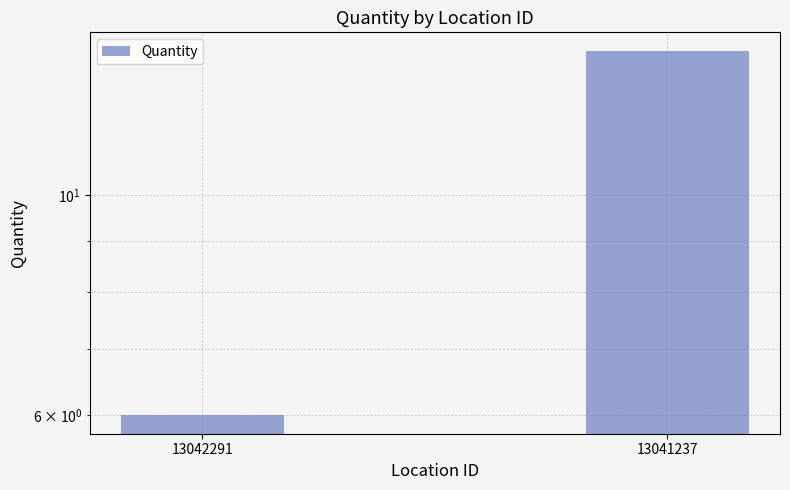

Which label corresponds to the smallest value in the chart?

13042291